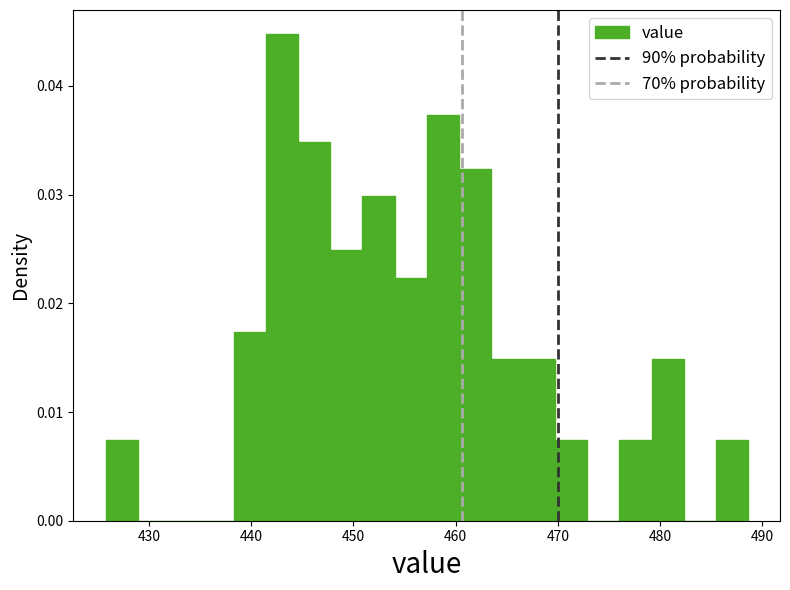

Read against the x-axis, roughly where is the centre of the tallest bar?

443